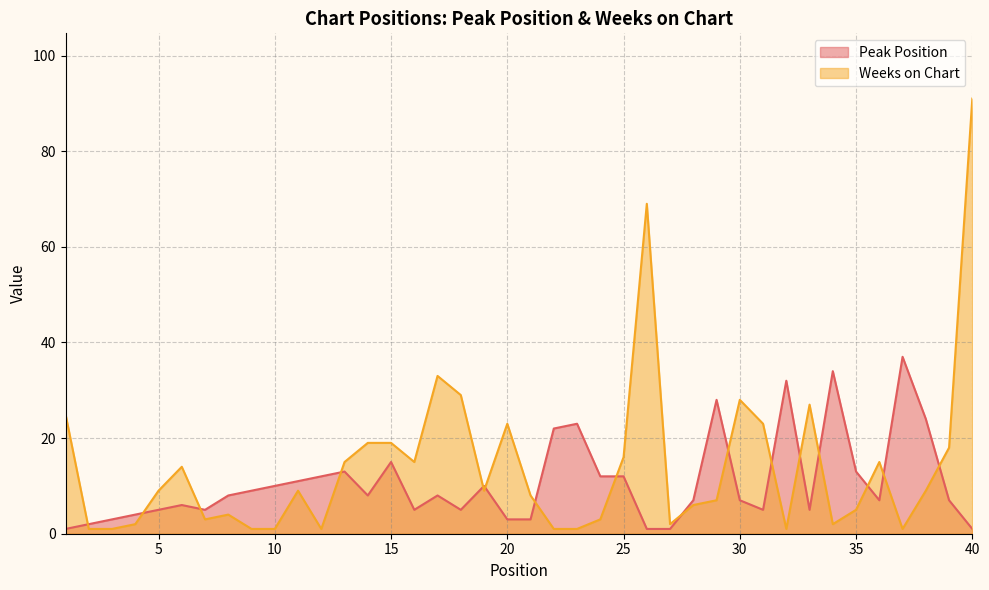

Is it true that Peak Position equals 1 at 27?

False